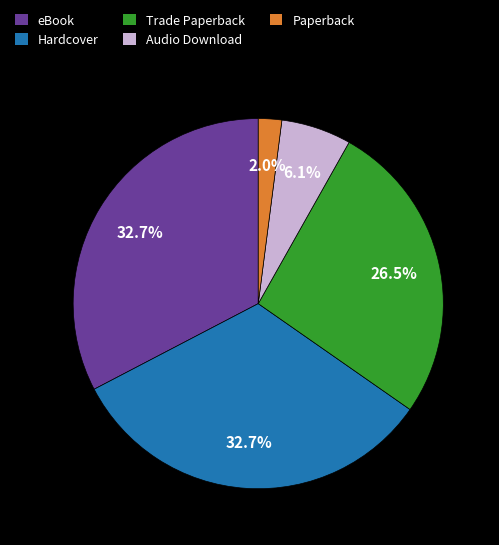

How many slices are in this pie chart?

5